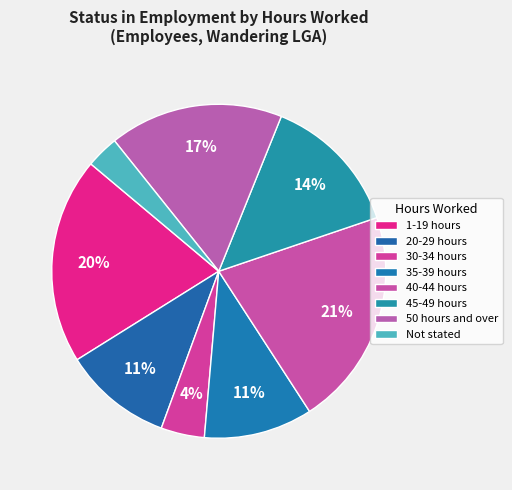

Count the number of slices in the pie.

8